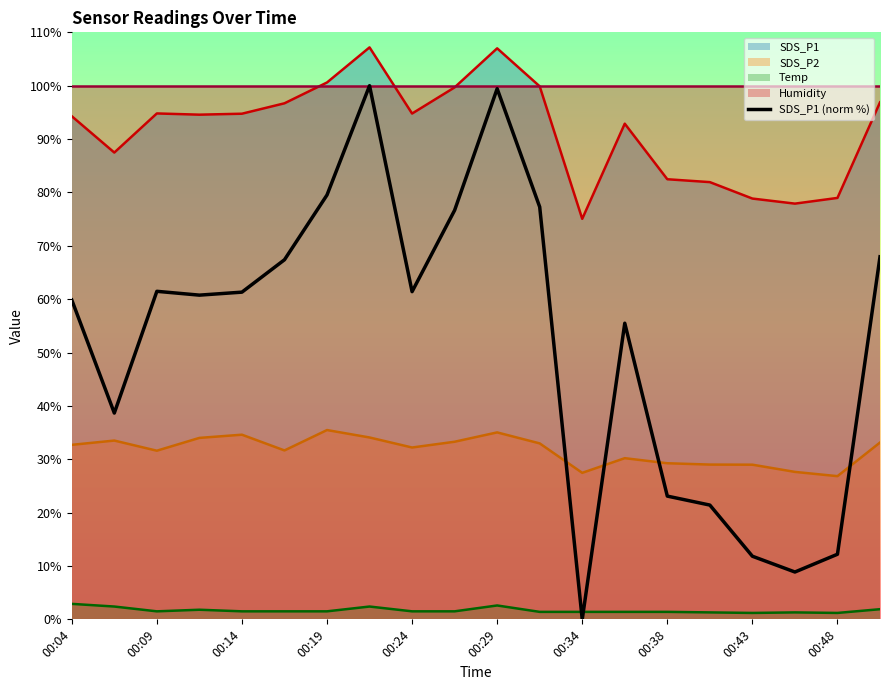

What is the maximum value for Temp?

2.9